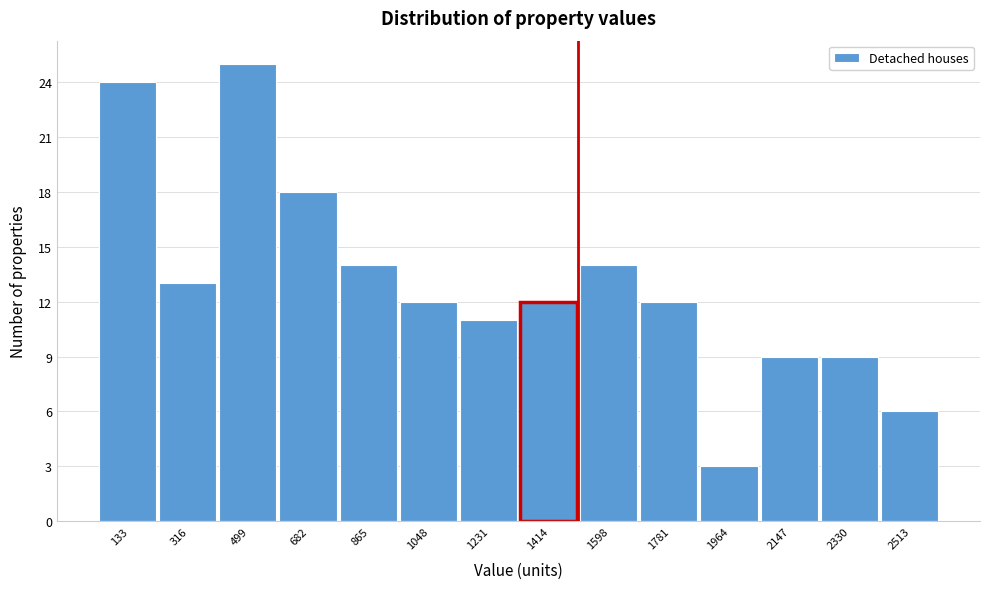

Reading left to right, transcribe this chart: for each bar, give the range it covers on the x-axis and its height. Neither the bar edges nor the heights are printed on the chart, so give them approximately, as read against the axes.

40 to 220: 24
220 to 400: 13
400 to 600: 25
600 to 780: 18
780 to 960: 14
960 to 1140: 12
1140 to 1320: 11
1320 to 1500: 12
1500 to 1680: 14
1680 to 1880: 12
1880 to 2060: 3
2060 to 2240: 9
2240 to 2420: 9
2420 to 2600: 6